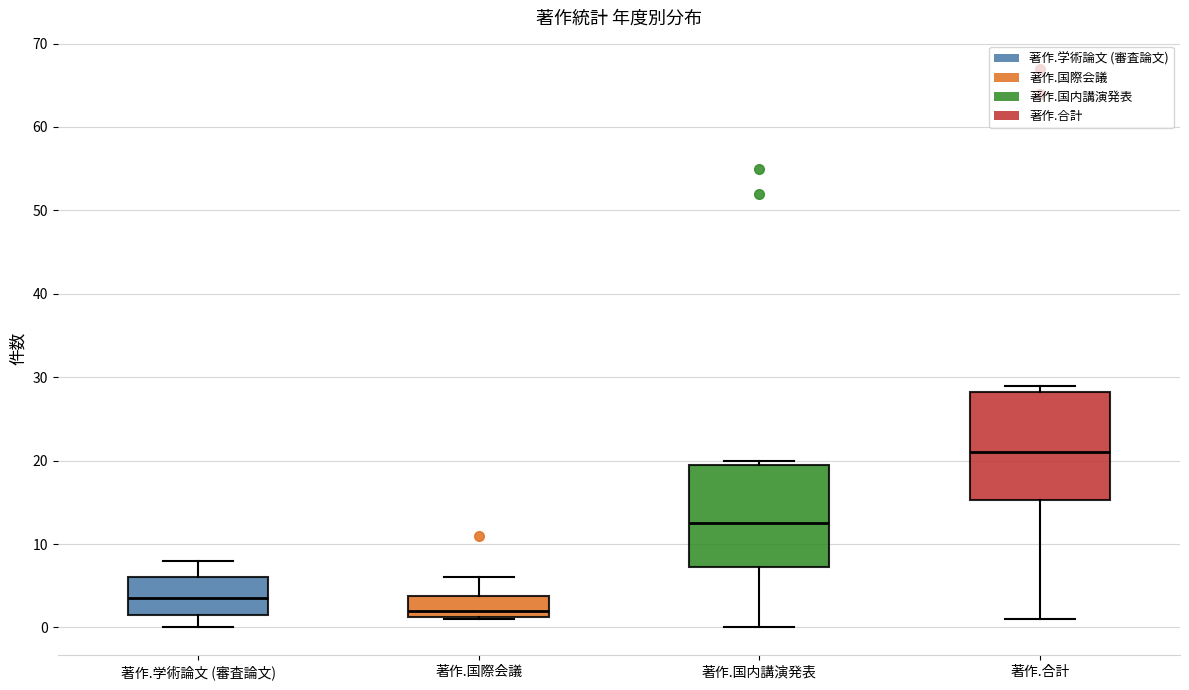

Reading left to right, read every box against the y-axis: the position of its median line, the range the box covers, and the ends of its whiskers. The values are not printed on the chart, so give them approximately, as read against the axis.

著作.学術論文 (審査論文): median 4, box 2 to 6, whiskers 0 to 8
著作.国際会議: median 2, box 1 to 4, whiskers 1 to 6
著作.国内講演発表: median 13, box 7 to 20, whiskers 0 to 20 (just above the box's upper edge)
著作.合計: median 21, box 15 to 28, whiskers 1 to 29